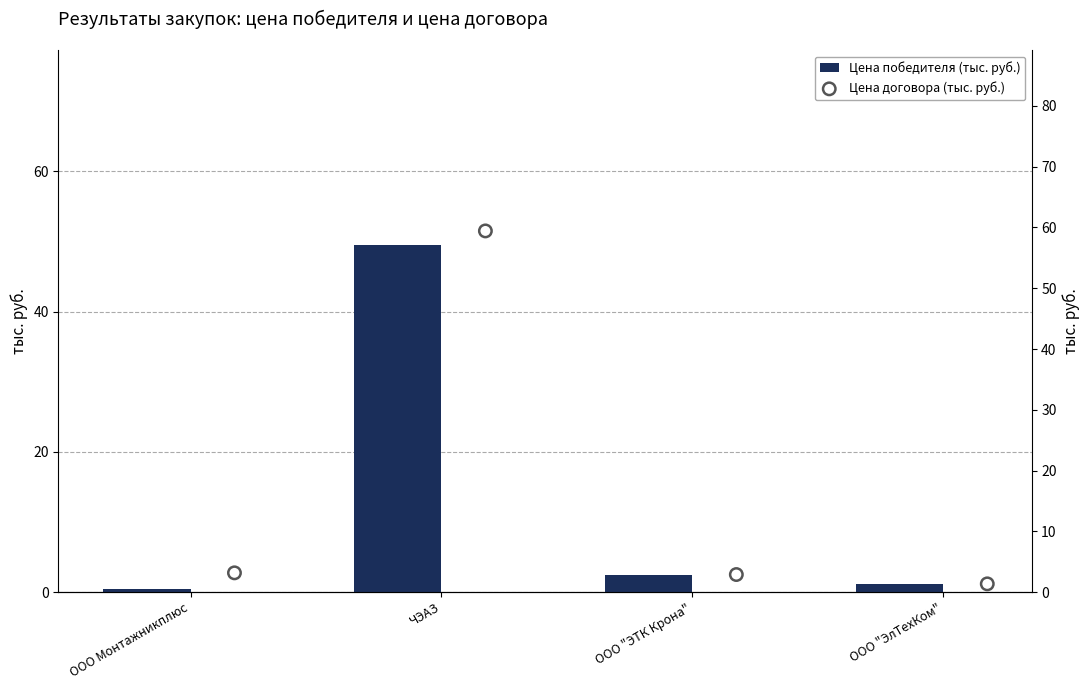

At how many categories does at least one series exceed 24?

1